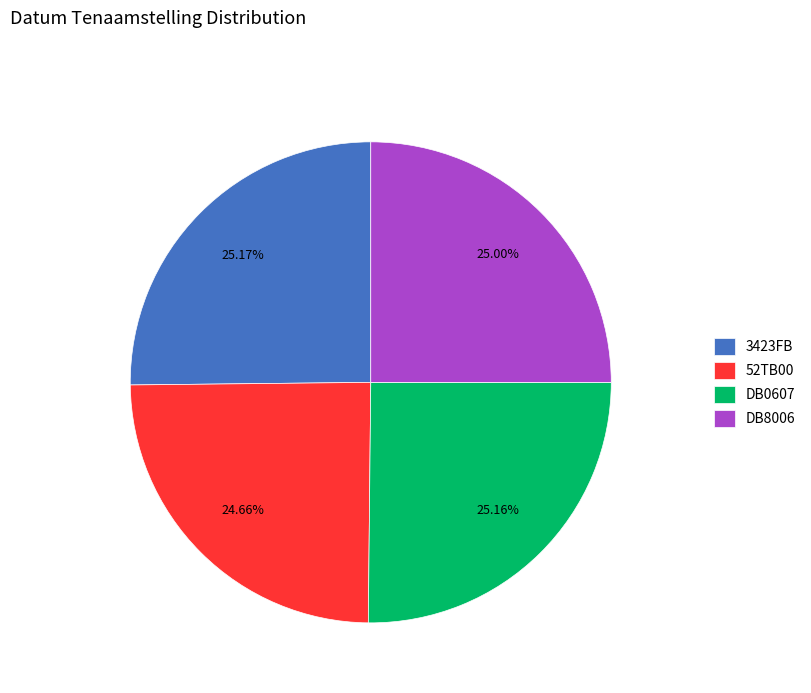

What is the ratio of the value at DB8006 to the value at 3423FB?

1.0